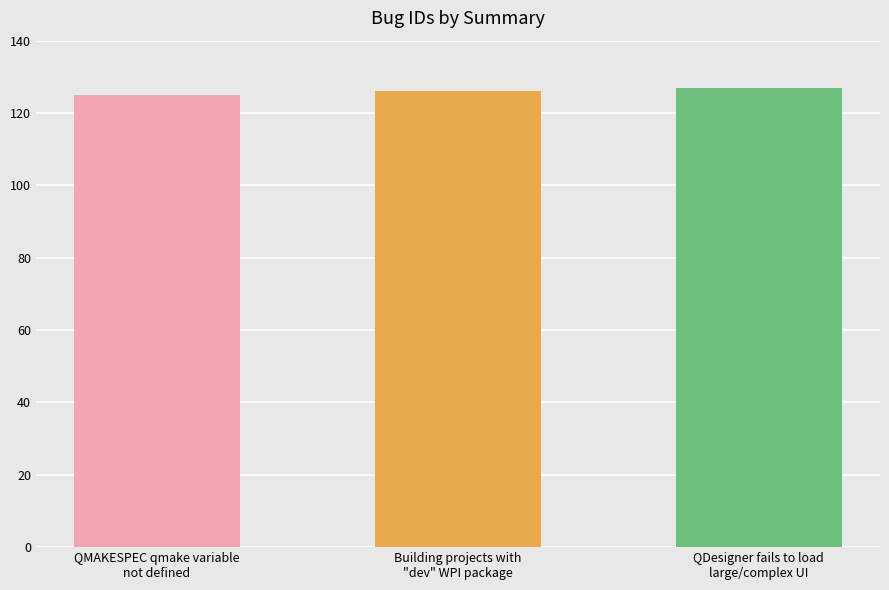

The chart shows a value of 221 at QMAKESPEC qmake variable
not defined. True or false?

False